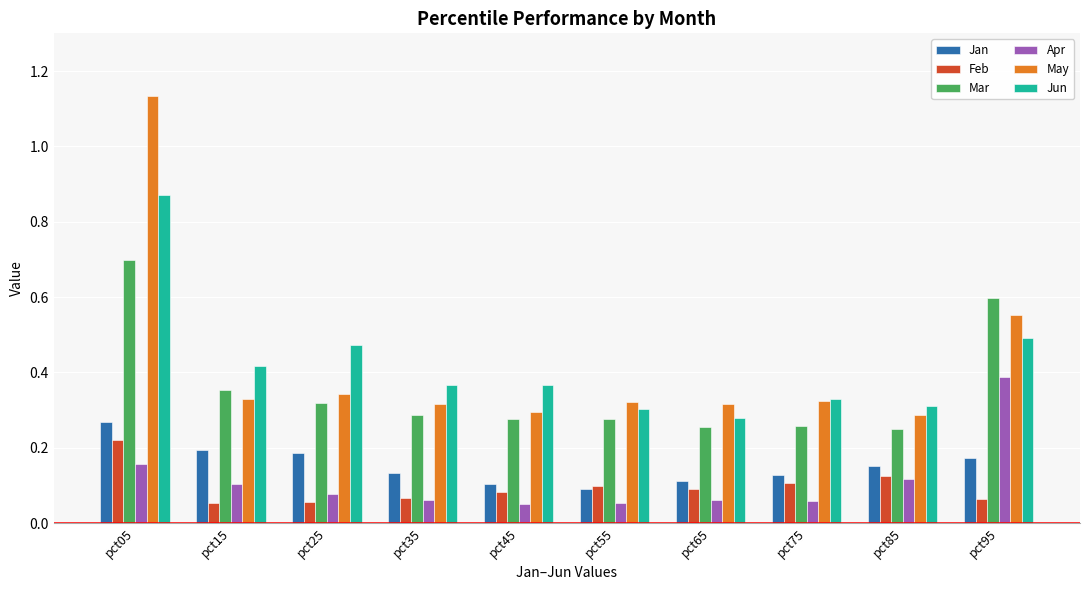

What is the sum of all May values?

4.2